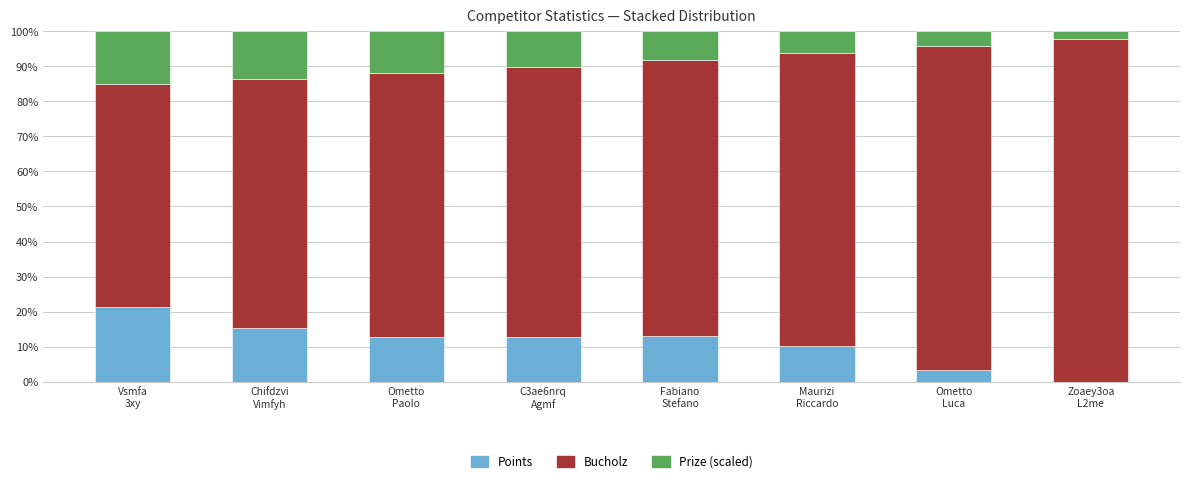

What is the sum of all Points values?

88.7